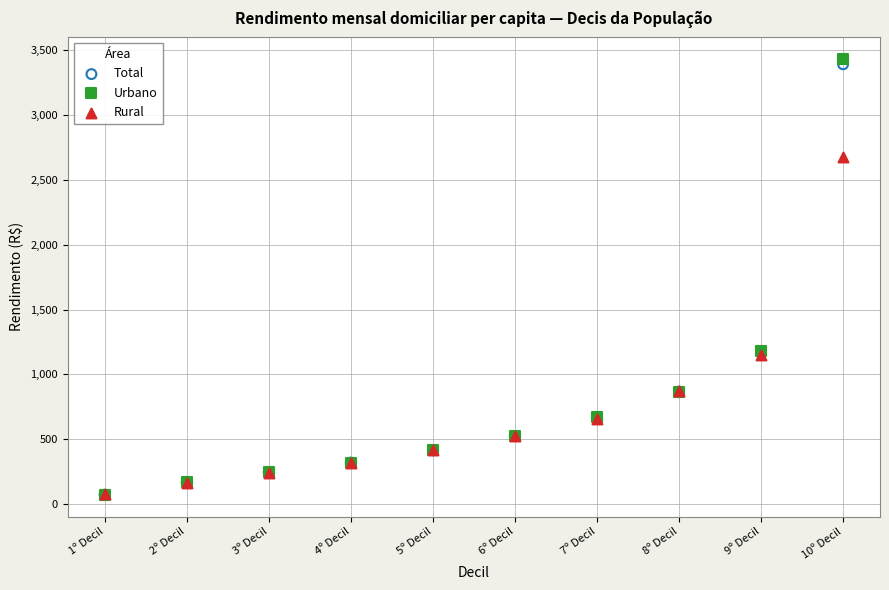

What are all the series names shown in the legend?

Total, Urbano, Rural